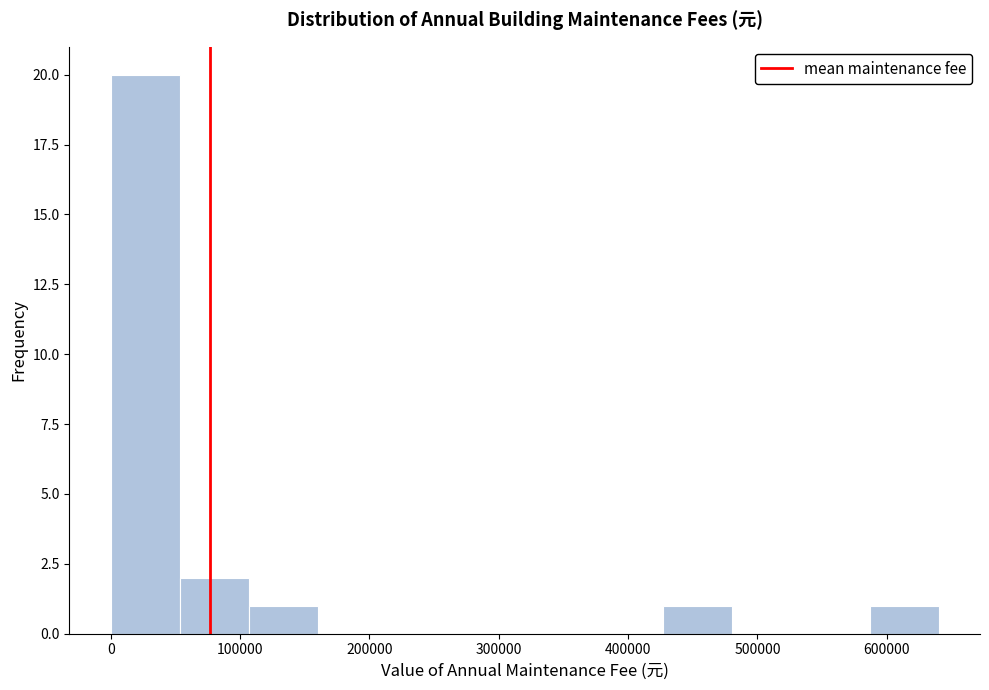

Over which range of the x-axis is the bar tallest?

0 to 50000